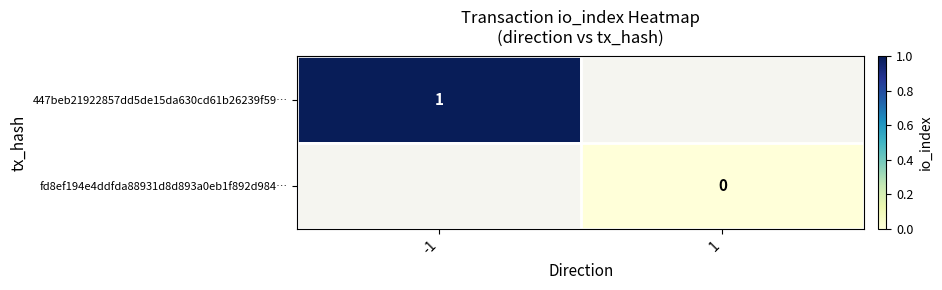

Is the value of 447beb21922857dd5de15da630cd61b26239f59… at -1 greater than the value of fd8ef194e4ddfda88931d8d893a0eb1f892d984… at 1?

Yes